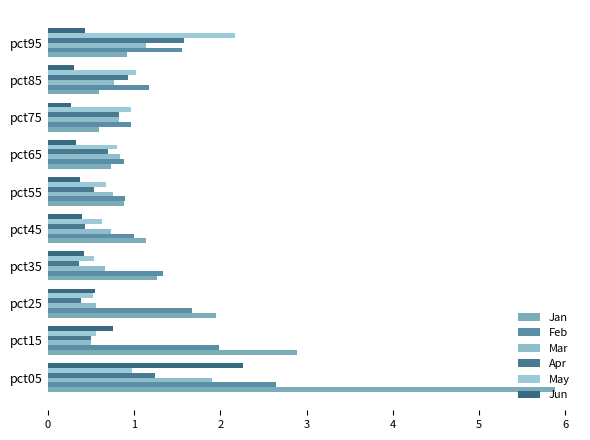

How many distinct data groups are displayed?

6